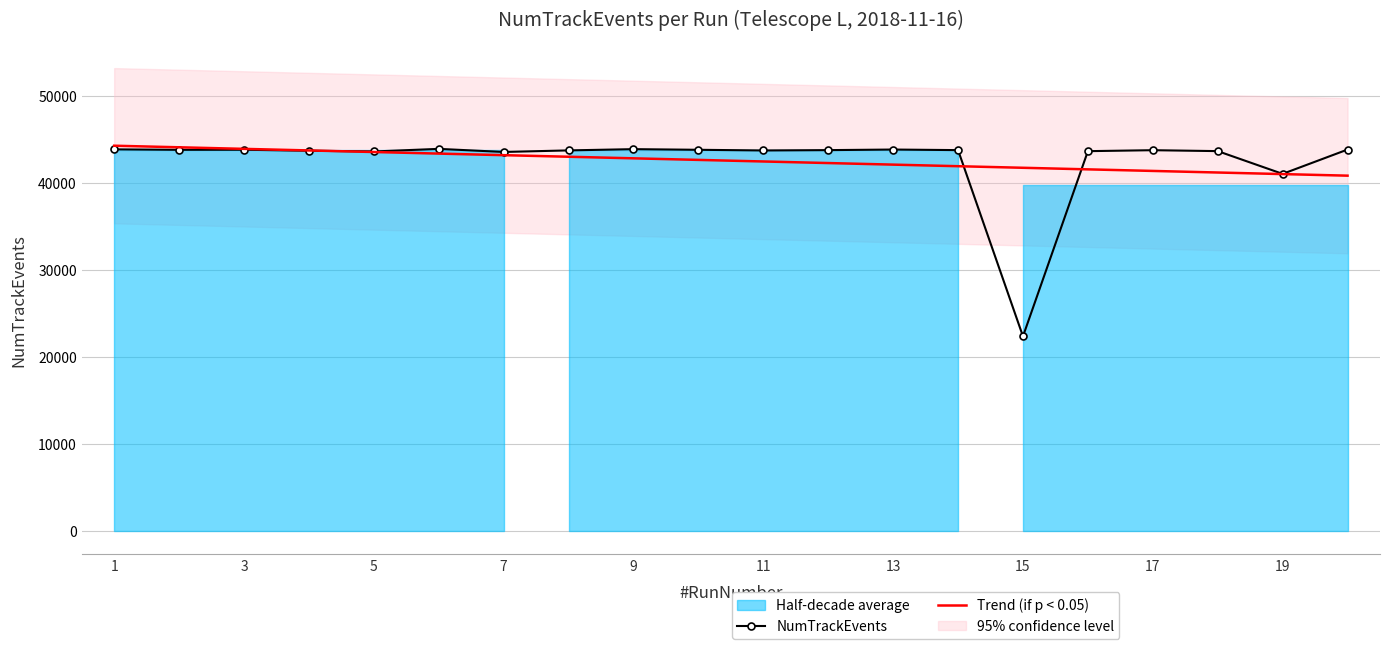

How many lines are shown in the chart?

2